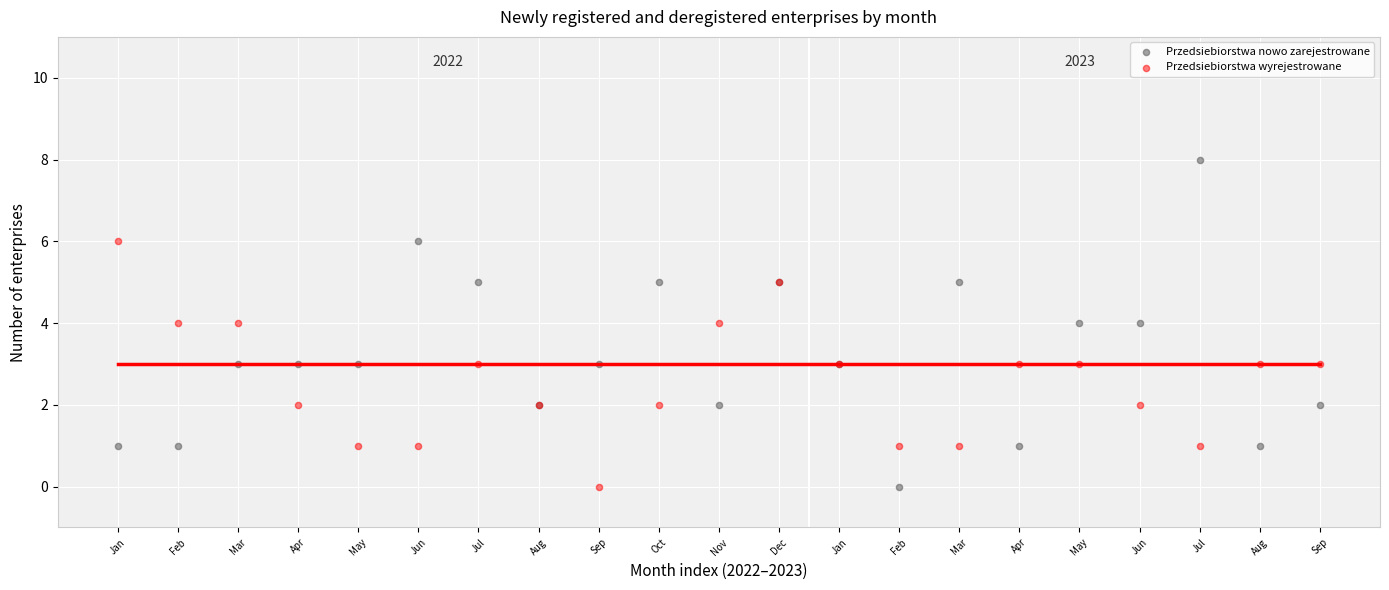

What is the X range (max minus min) for the scatter plot?

20